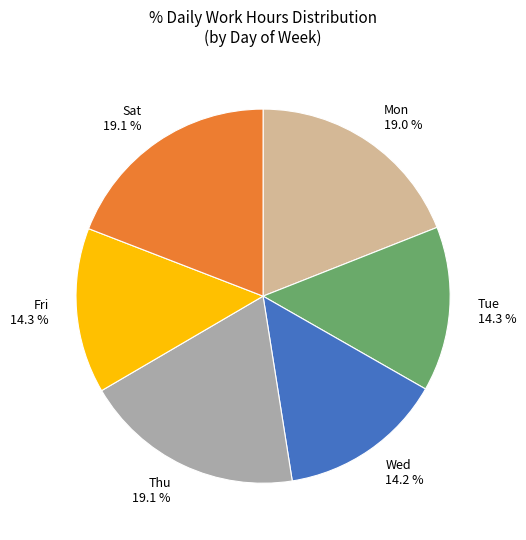

What is the ratio of the value at Thu to the value at Tue?

1.3